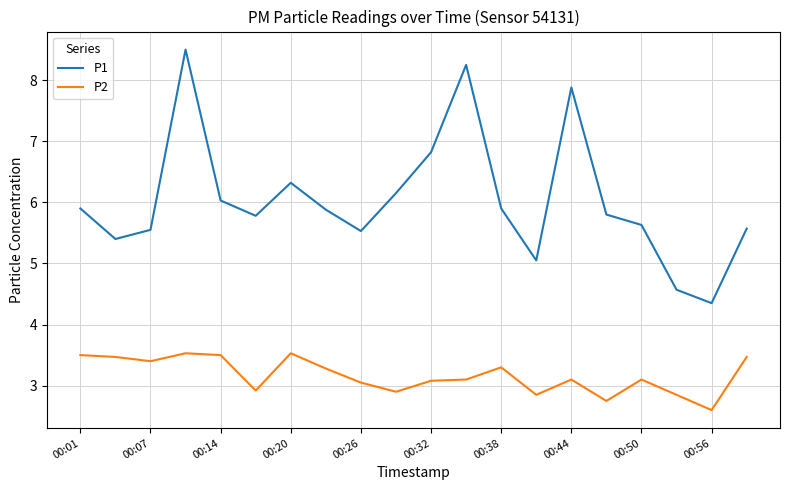

What is the highest value of the P2 series?

3.5